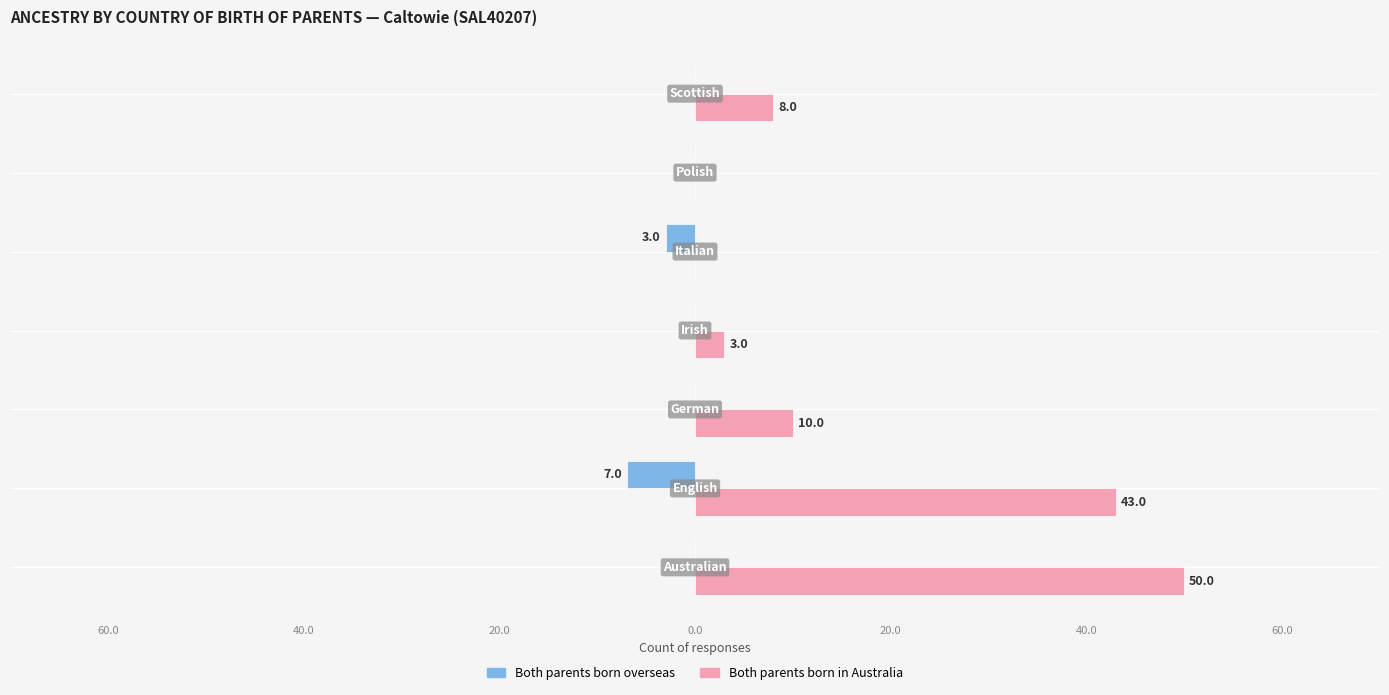

Which series has the largest total across all categories?

Both parents born in Australia